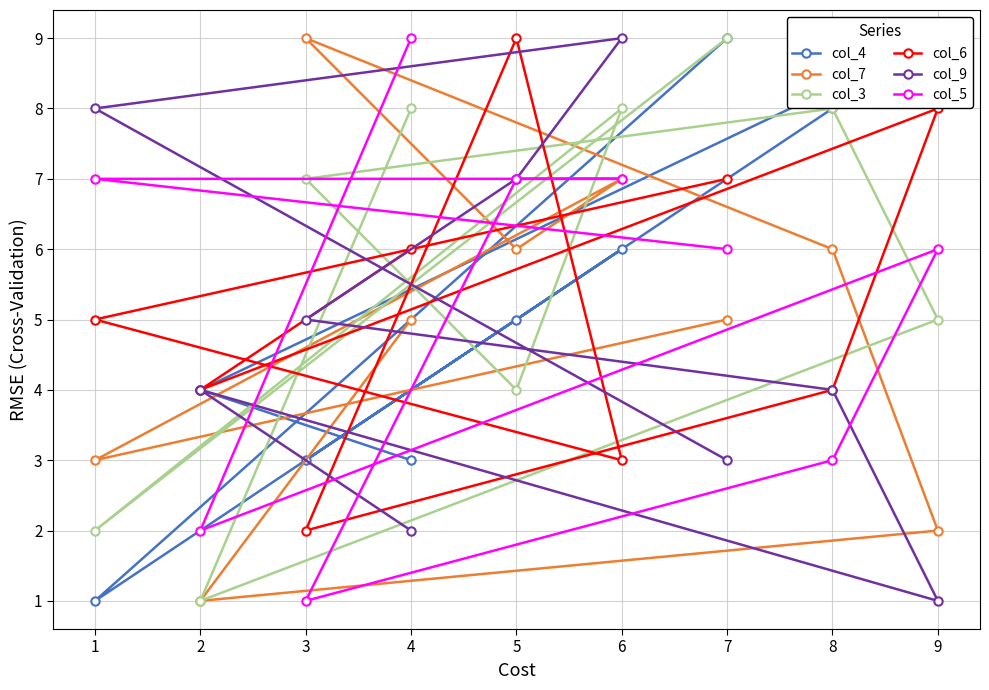

Is it true that col_9 equals 8 at 1?

True